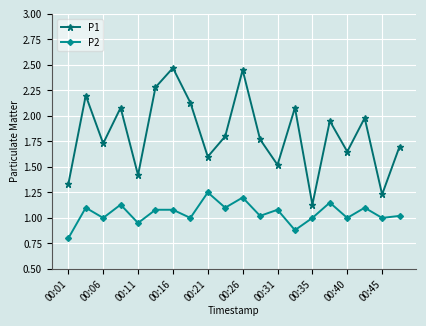

What is the sum of all P1 values?

36.5